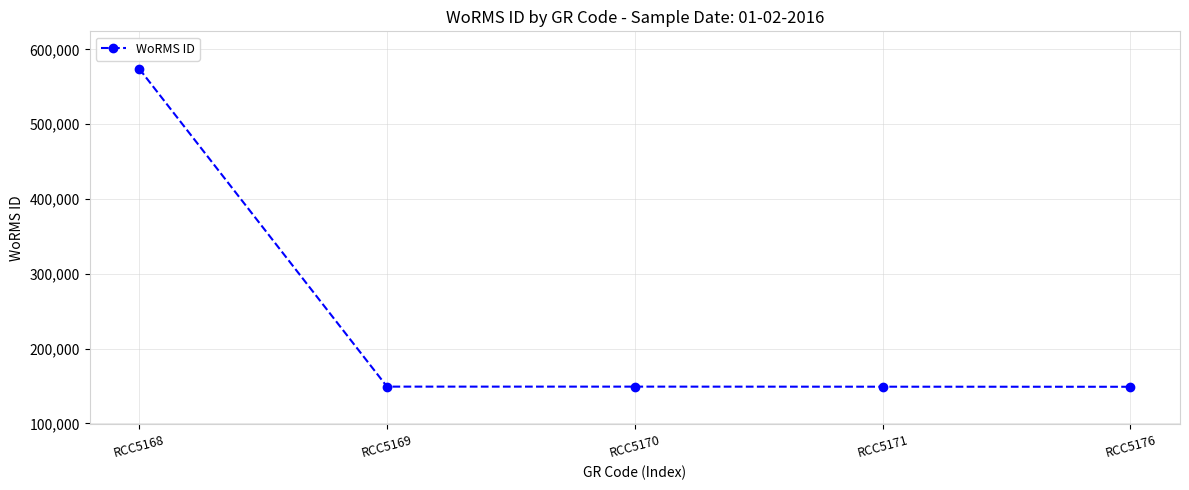

What is the value of the 4th point from the left?

149045